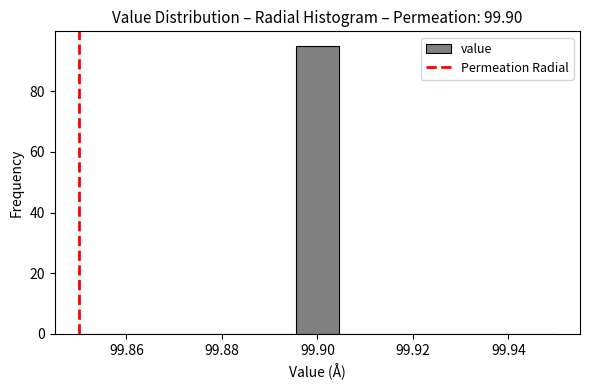

Reading left to right, transcribe this chart: for each bar, give the range it covers on the x-axis and its height. Neither the bar edges nor the heights are printed on the chart, so give them approximately, as read against the axes.

99.850 to 99.860: 0
99.860 to 99.868: 0
99.868 to 99.878: 0
99.878 to 99.886: 0
99.886 to 99.896: 0
99.896 to 99.904: 96
99.904 to 99.914: 0
99.914 to 99.922: 0
99.922 to 99.932: 0
99.932 to 99.940: 0
99.940 to 99.950: 0